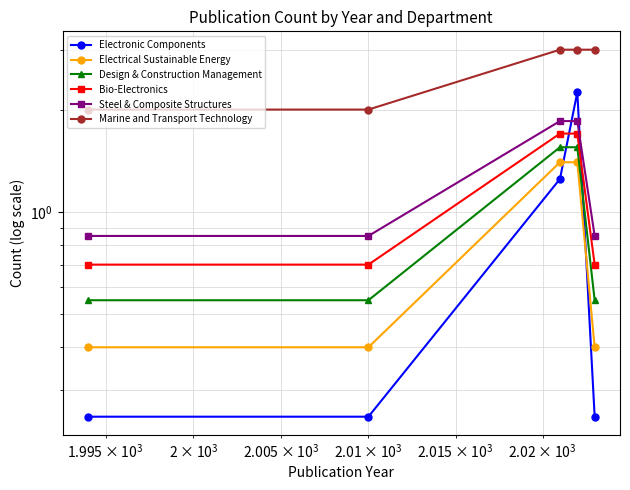

True or false: Marine and Transport Technology and Design & Construction Management intersect in this chart.

False